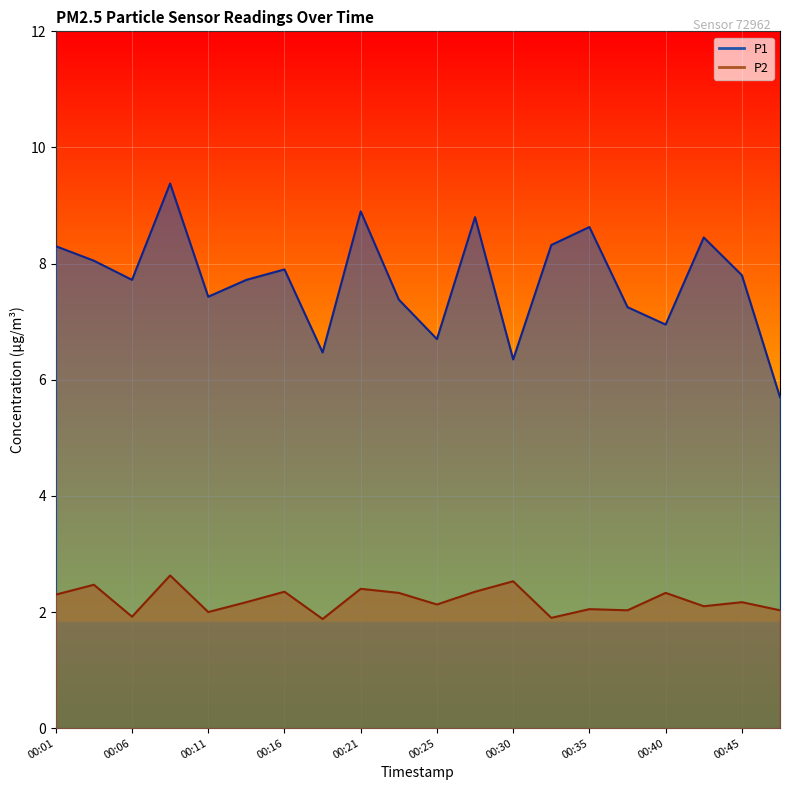

What is the total value across all series at 00:38?

9.3